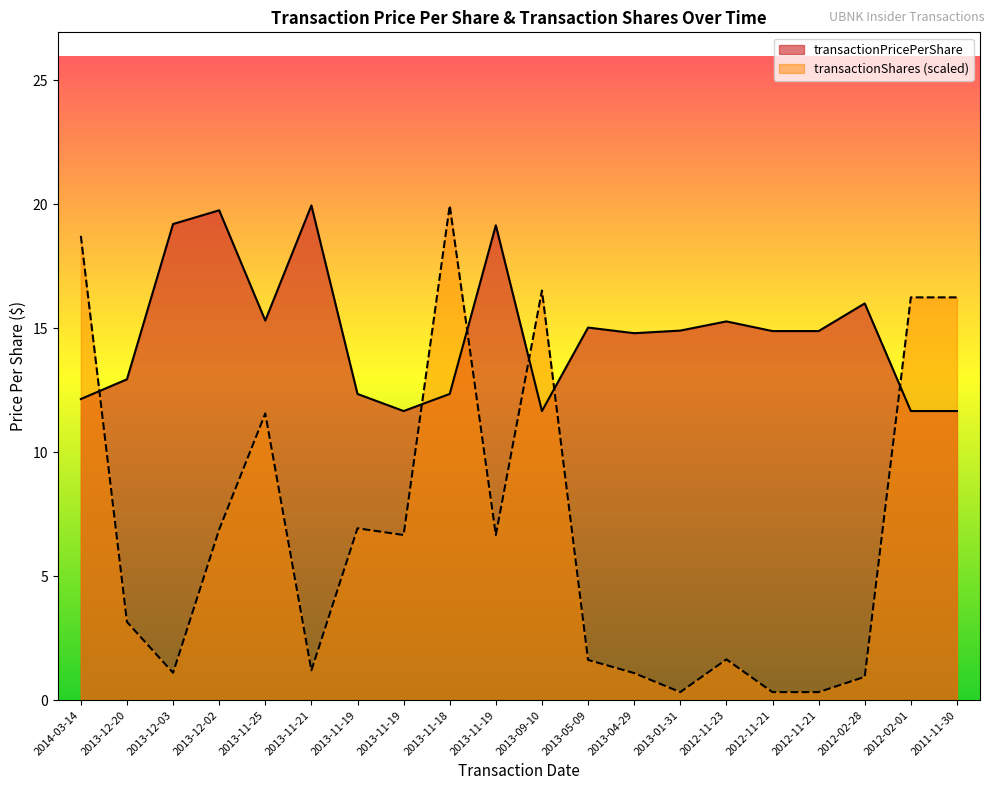

True or false: transactionPricePerShare has more than 2 points higher than both neighbors.

True